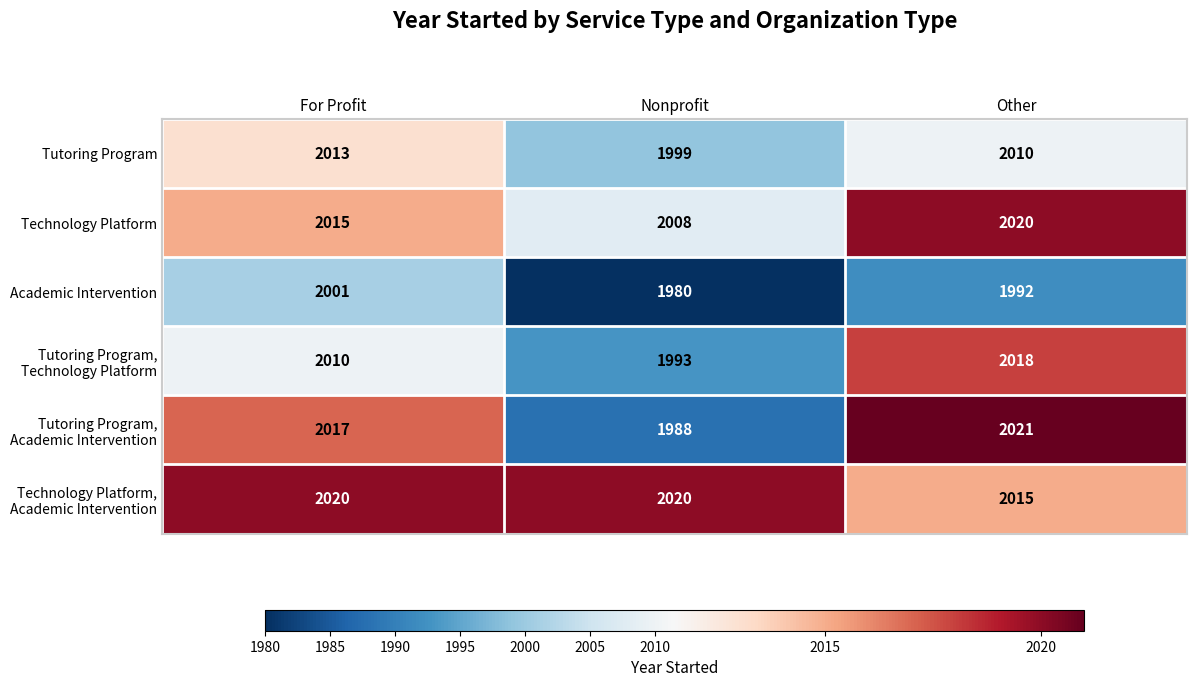

Where does the Academic Intervention series first go above 1992?

For Profit